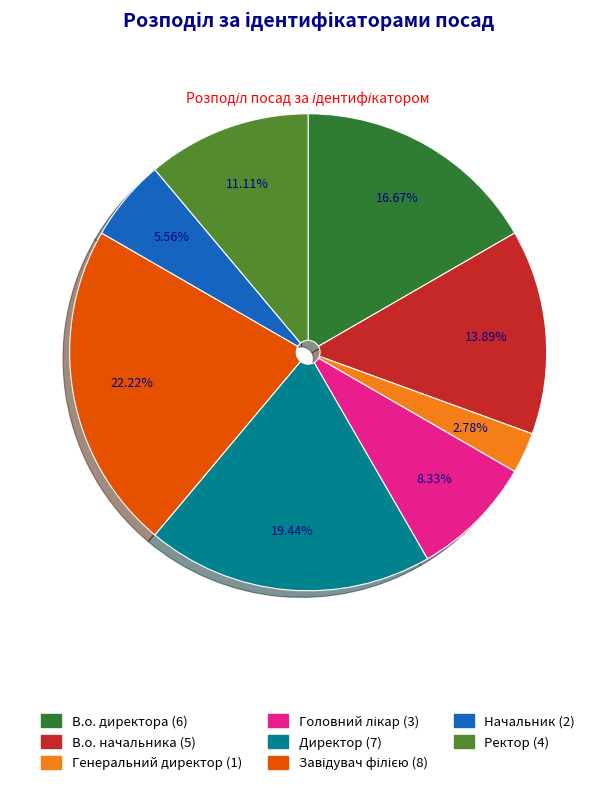

How many segments does this pie chart have?

8